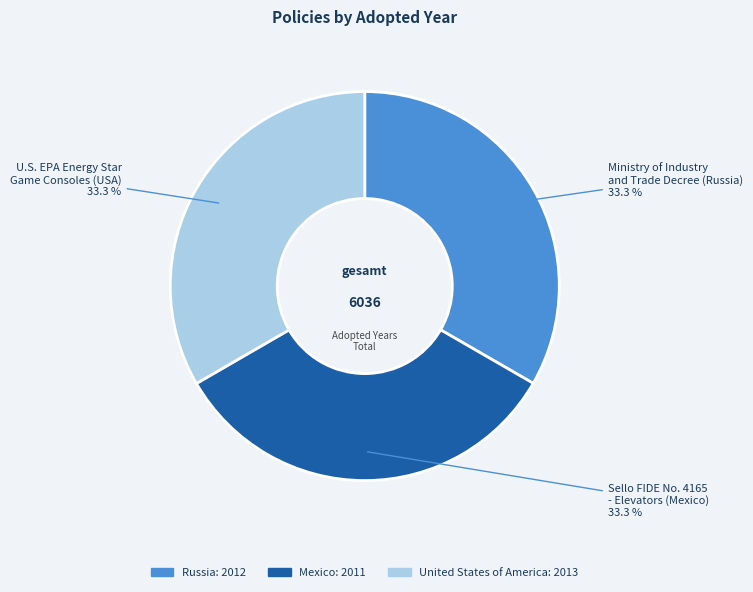

To the nearest percent, what is the combined percentage of Mexico and Russia?

67%